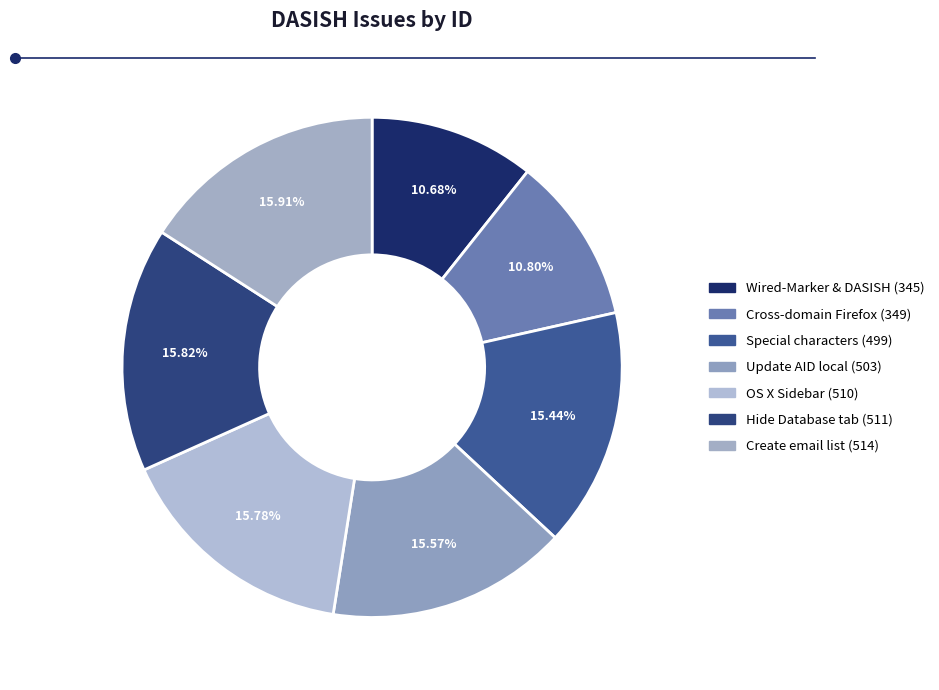

How many segments does this pie chart have?

7